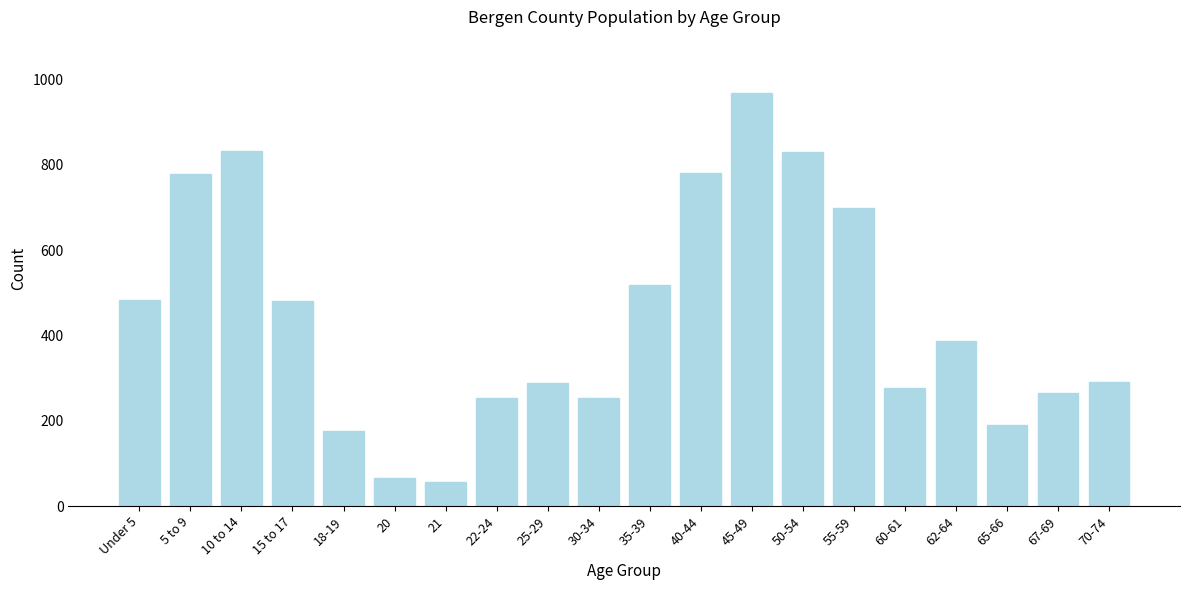

What is the difference between the values at 5 to 9 and 21?

722